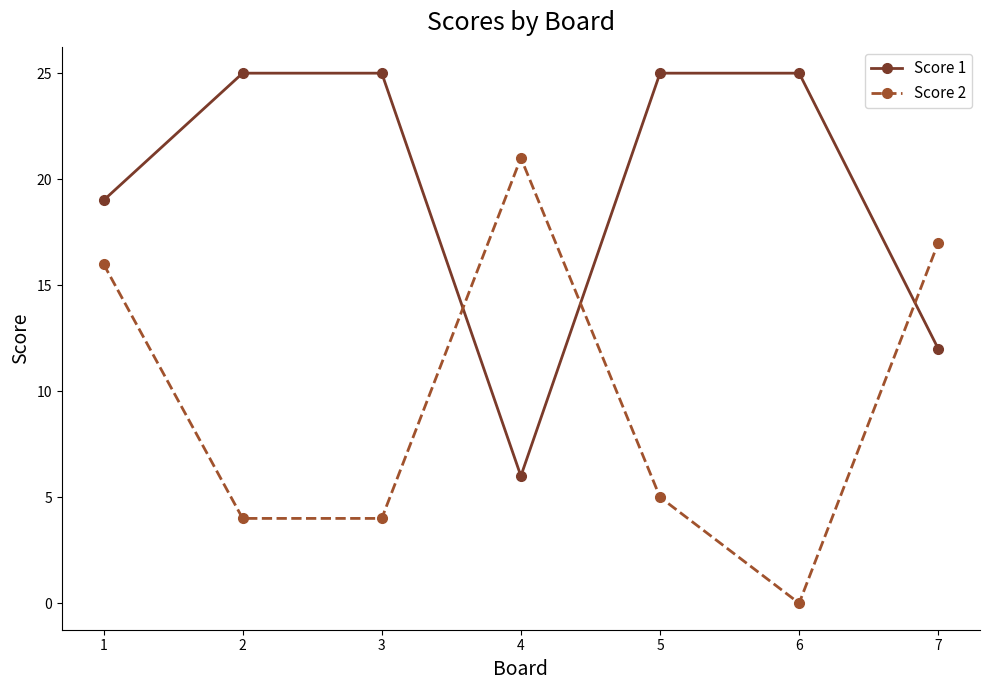

How many interior local valleys does the Score 1 series have?

1